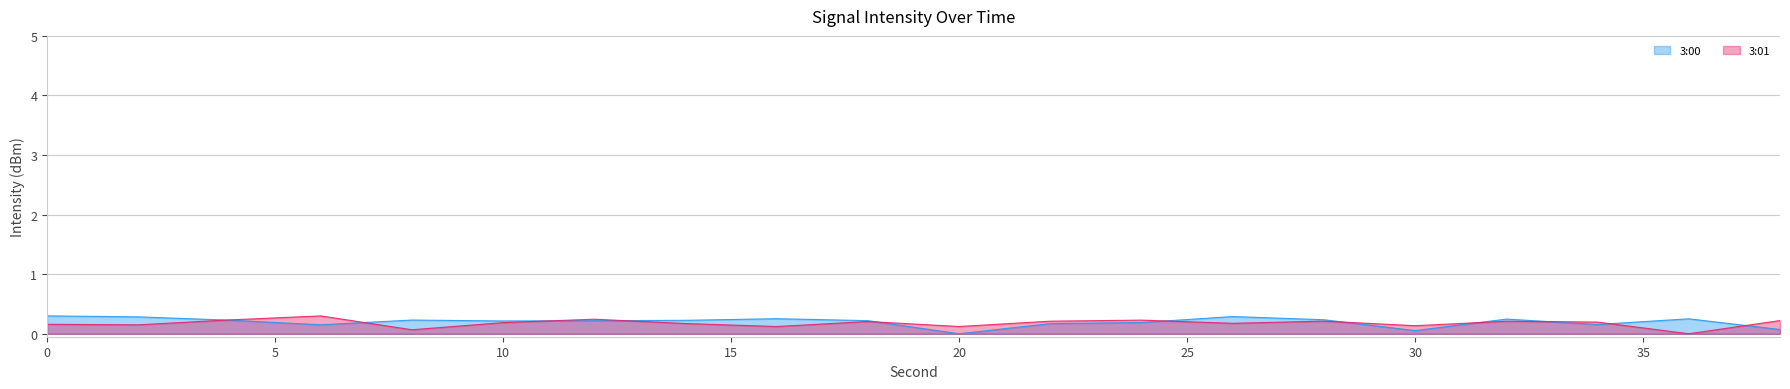

What is the difference between the maximum and minimum values in the 3:01 series?

0.3